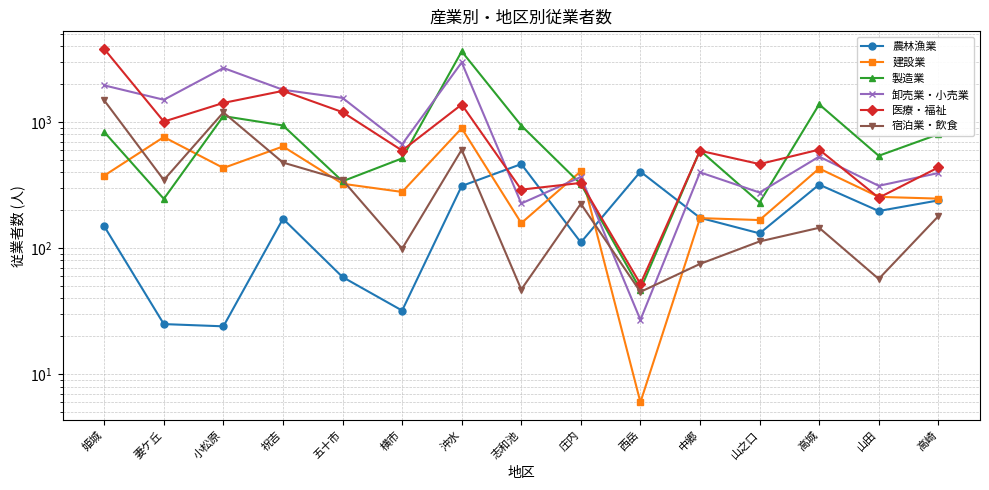

True or false: 宿泊業・飲食 and 医療・福祉 intersect in this chart.

False